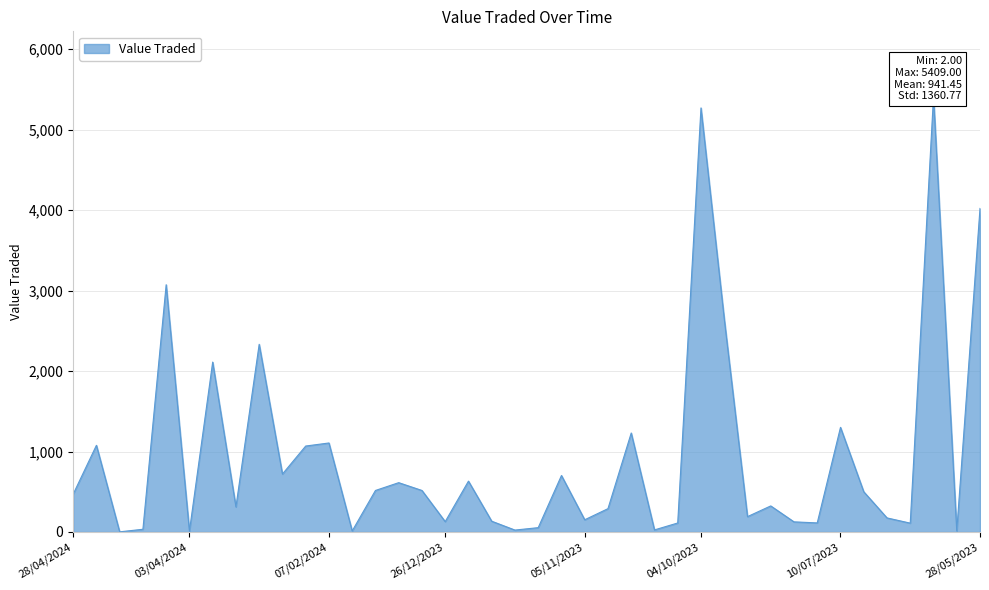

Reading left to right, what are all the values shown in this chart?

28/04/2024=470	25/04/2024=1077	22/04/2024=2	21/04/2024=34	17/04/2024=3072	03/04/2024=11	26/03/2024=2111	27/02/2024=312	18/02/2024=2332	12/02/2024=720	08/02/2024=1068	07/02/2024=1106	05/02/2024=13	04/02/2024=516	11/01/2024=613	27/12/2023=516	26/12/2023=129	18/12/2023=632	07/12/2023=134	05/12/2023=24	30/11/2023=54	07/11/2023=702	05/11/2023=152	01/11/2023=290	25/10/2023=1230	15/10/2023=26	12/10/2023=112	04/10/2023=5269	20/09/2023=2650	19/09/2023=191	13/08/2023=324	02/08/2023=126	26/07/2023=113	10/07/2023=1300	06/07/2023=500	03/07/2023=175	13/06/2023=110	07/06/2023=5409	29/05/2023=13	28/05/2023=4020